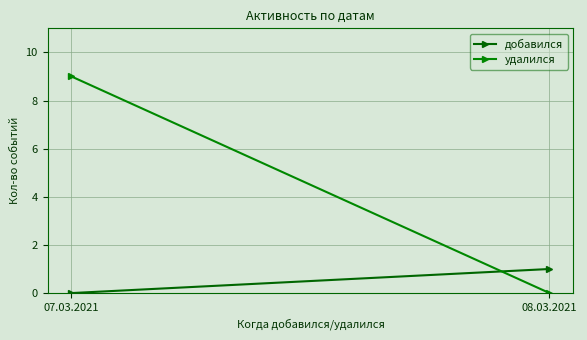

Reading left to right, extract all data points from this chart.

добавился: 0	1
удалился: 9	0